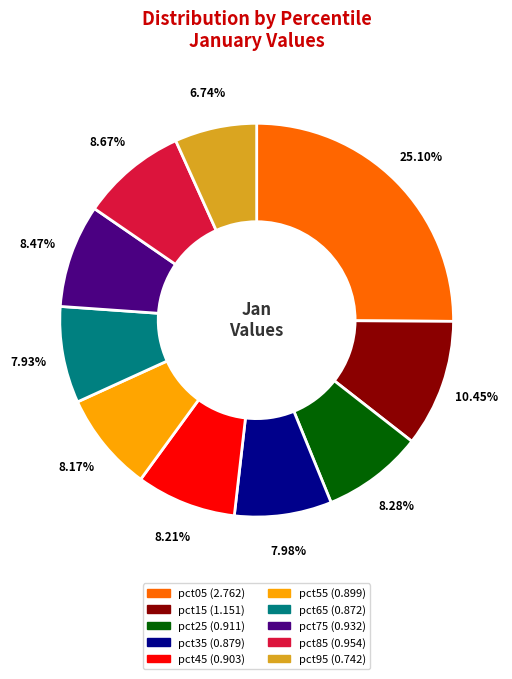

What is the smallest slice in the pie chart?

pct95